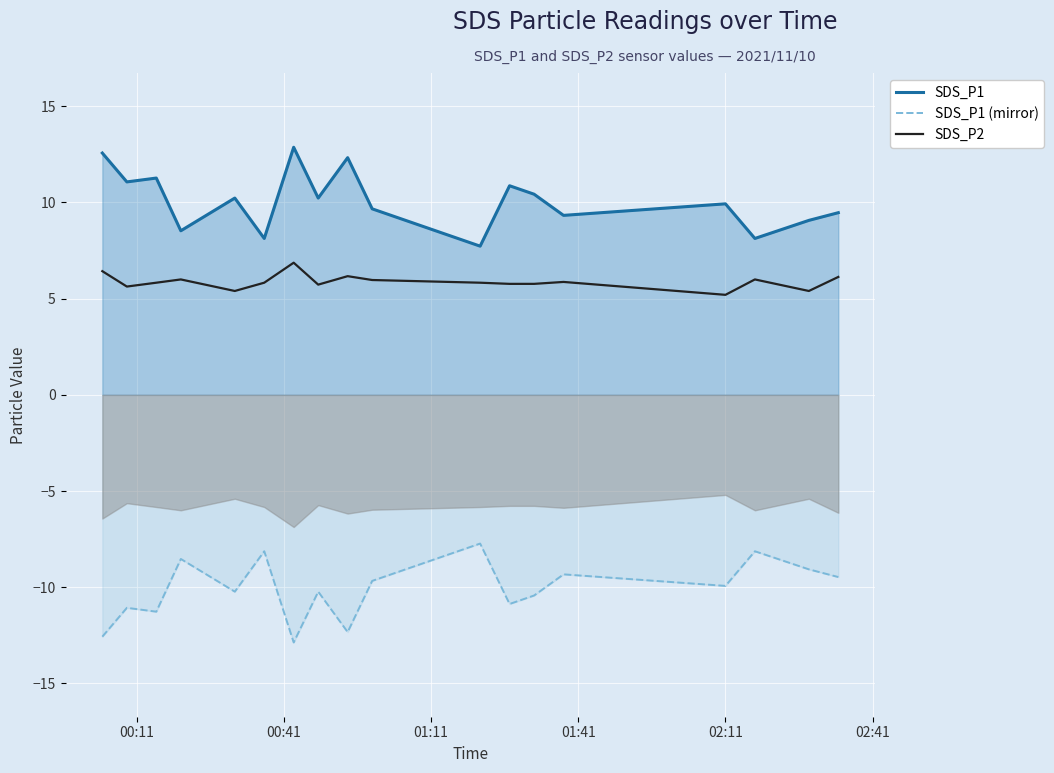

True or false: SDS_P1 and SDS_P1 (mirror) cross at least once.

False